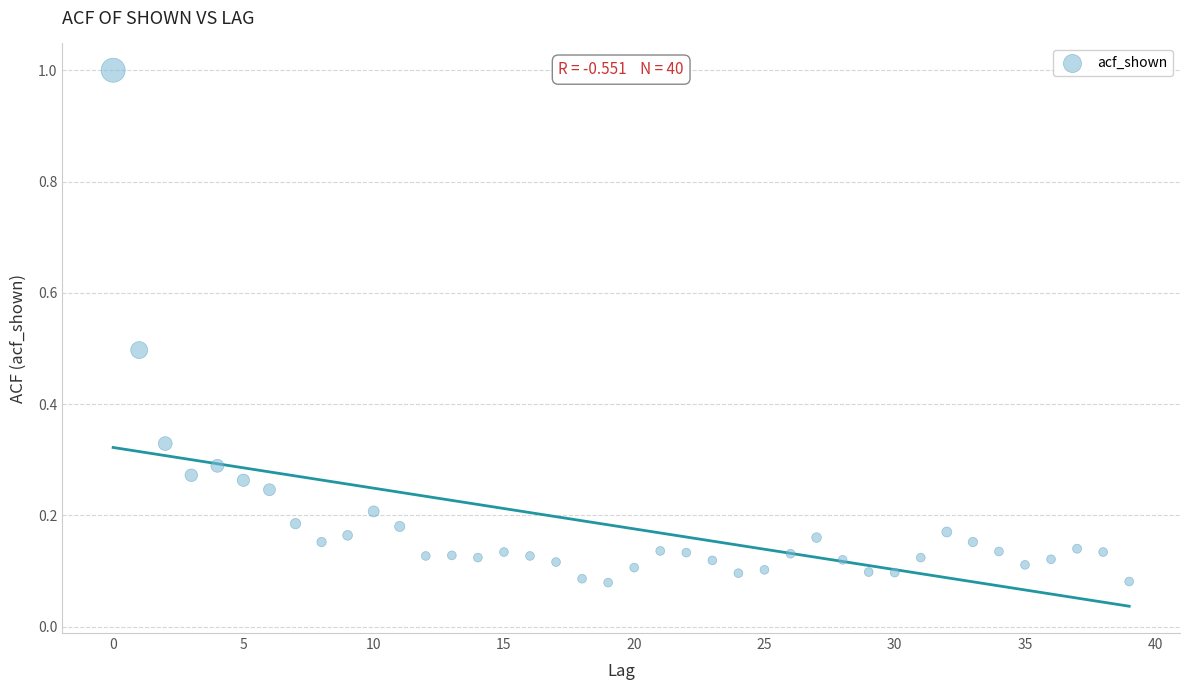

What is the range of Y values (max minus min)?

0.9